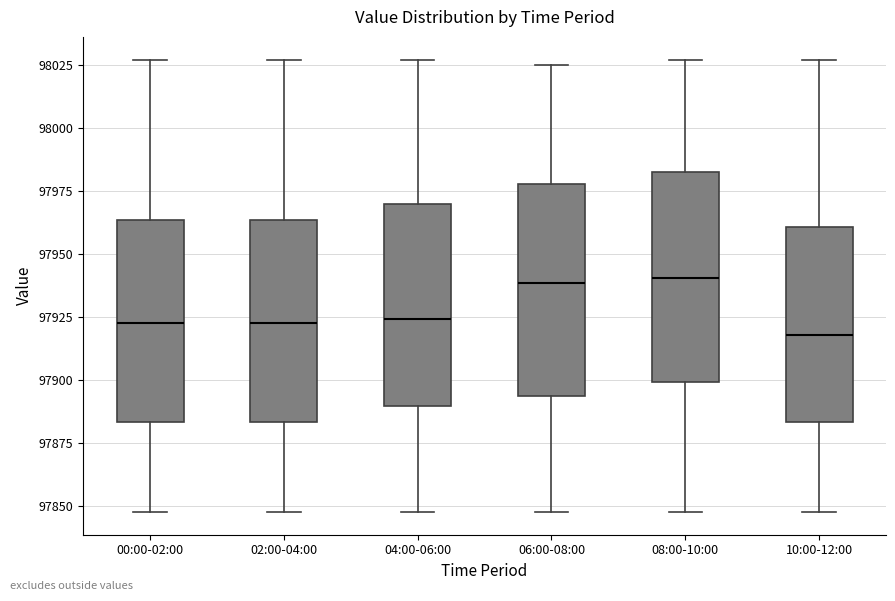

Where does the median line of the box for 00:00-02:00 sit on the y-axis? The values are not printed on the chart, so give them approximately, as read against the axis.

97925